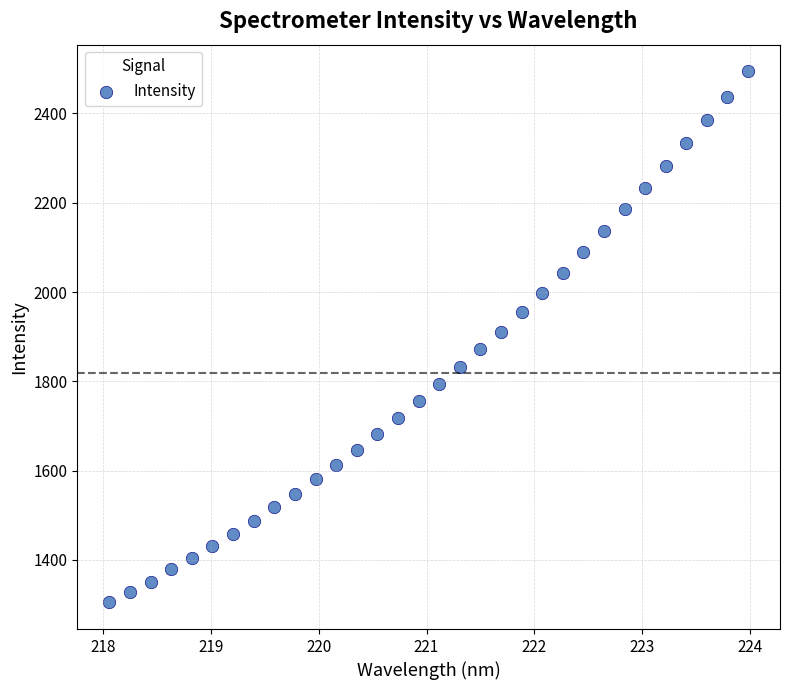

What is the range of X values (max minus min)?

5.9